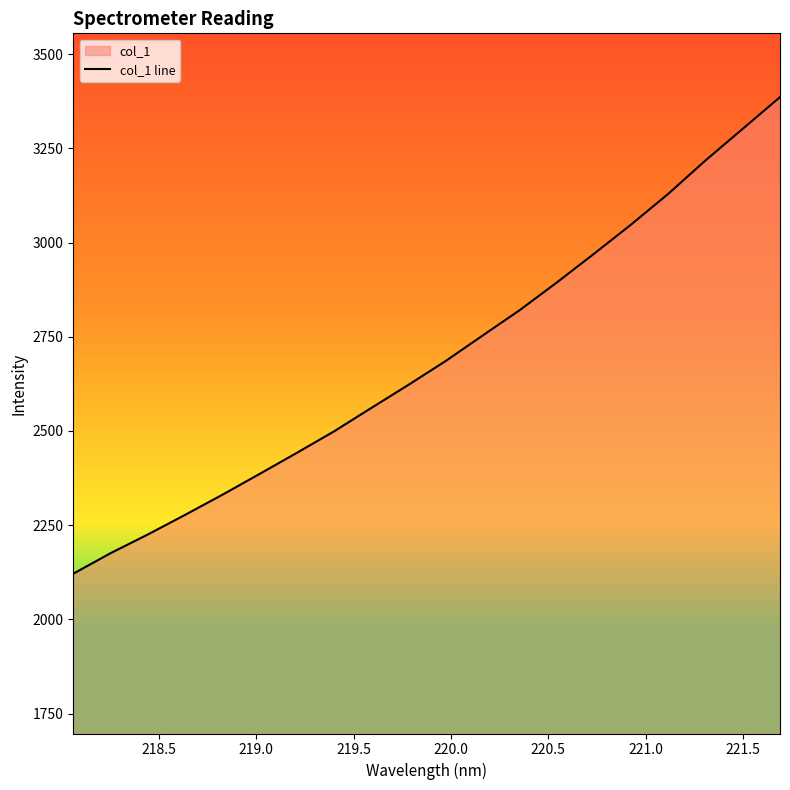

What is the difference between the maximum and minimum values?

1265.1